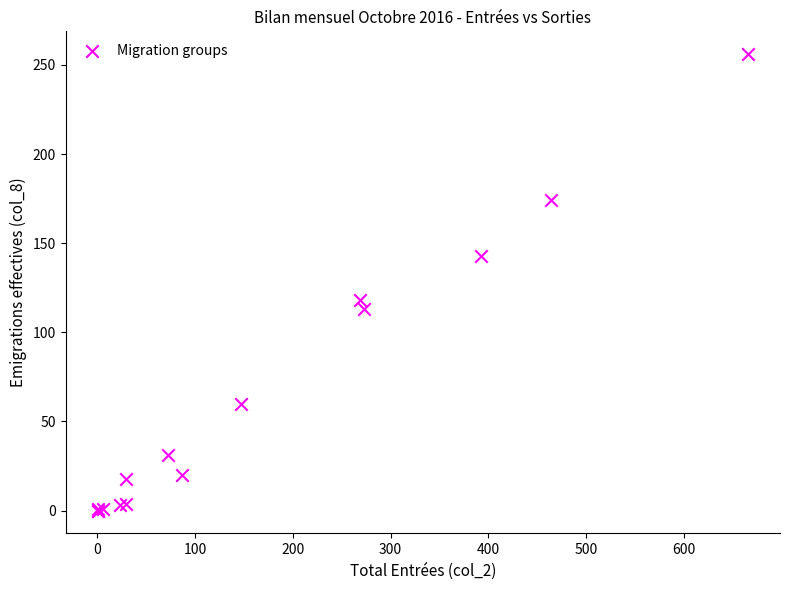

What Y value in the scatter plot is closest to 128?

118